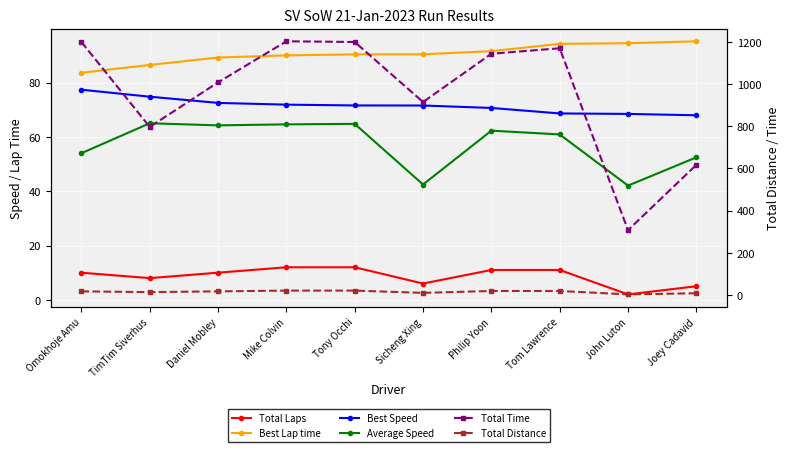

Is the value of Average Speed at Omokhoje Amu greater than the value of Best Lap time at Omokhoje Amu?

No